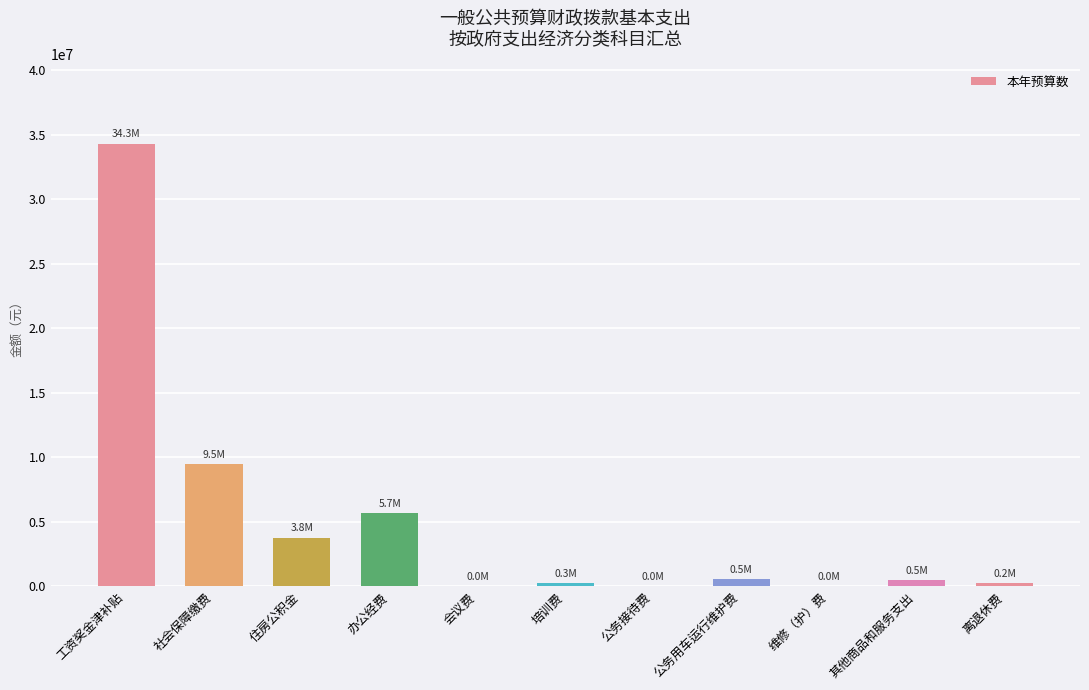

How many data points does each series have?

11